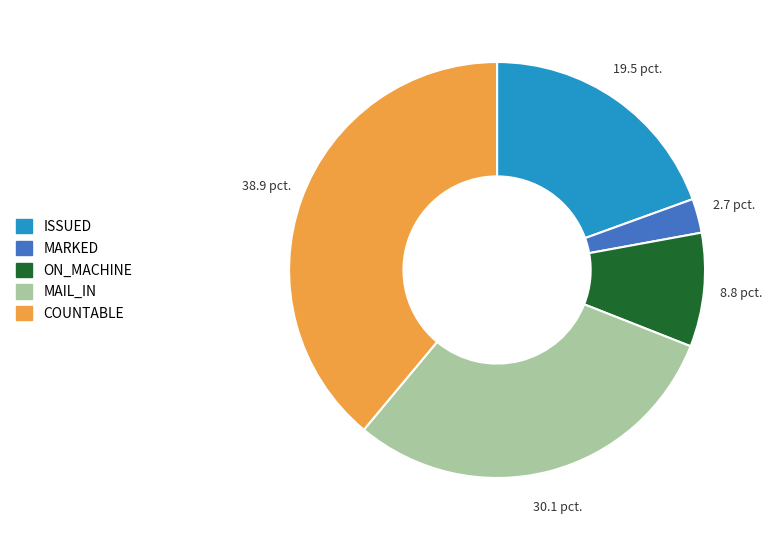

Rank the categories by value from highest to lowest.

COUNTABLE, MAIL_IN, ISSUED, ON_MACHINE, MARKED